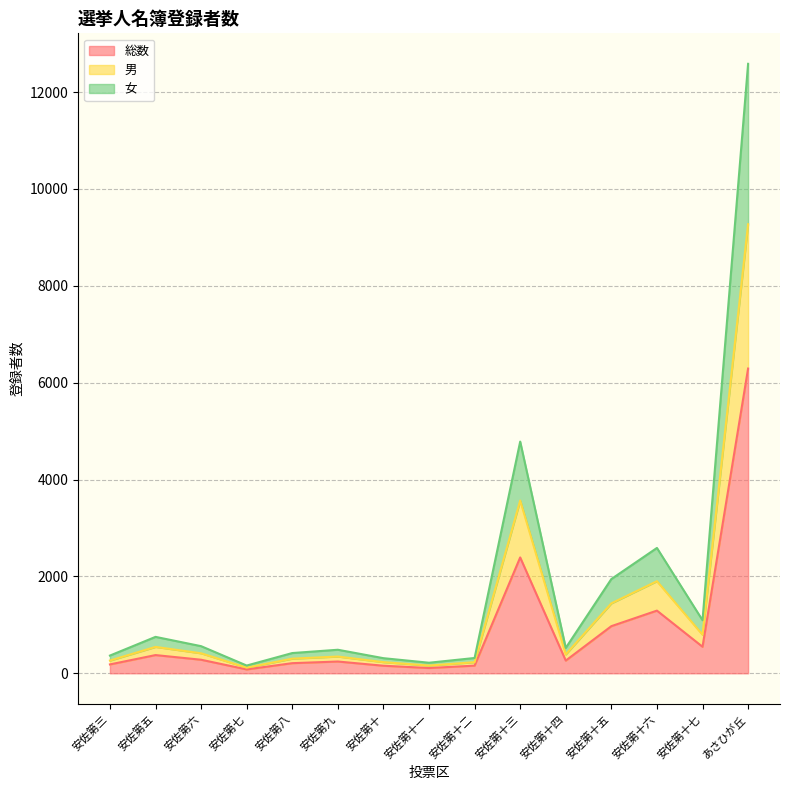

True or false: 女 and 男 cross at least once.

False